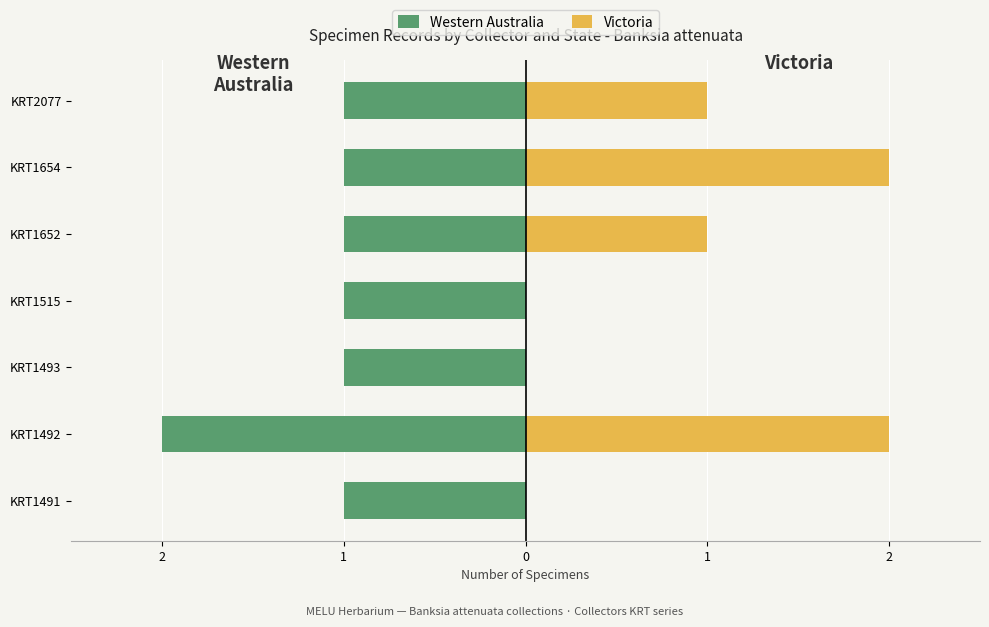

The value of Western Australia at KRT1652 is -1. True or false?

True